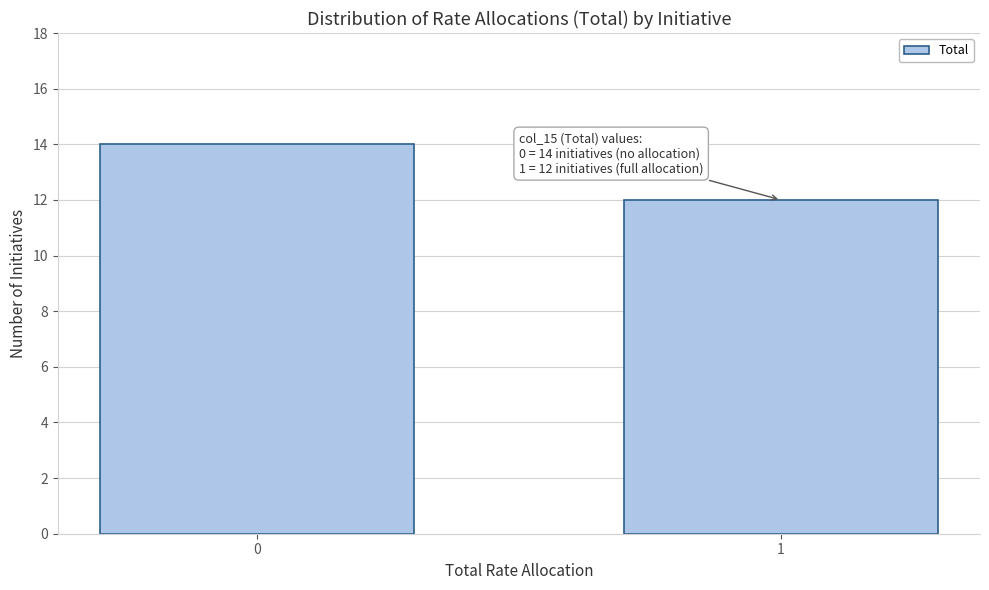

Reading left to right, list all the values displayed in this chart.

0=14	1=12